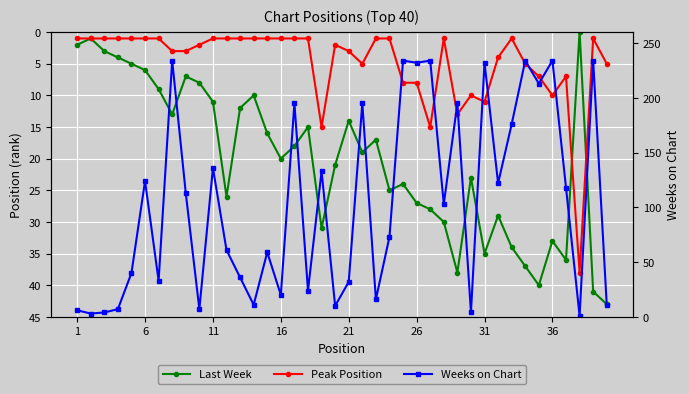

What is the difference between the maximum and minimum values in the Peak Position series?

37